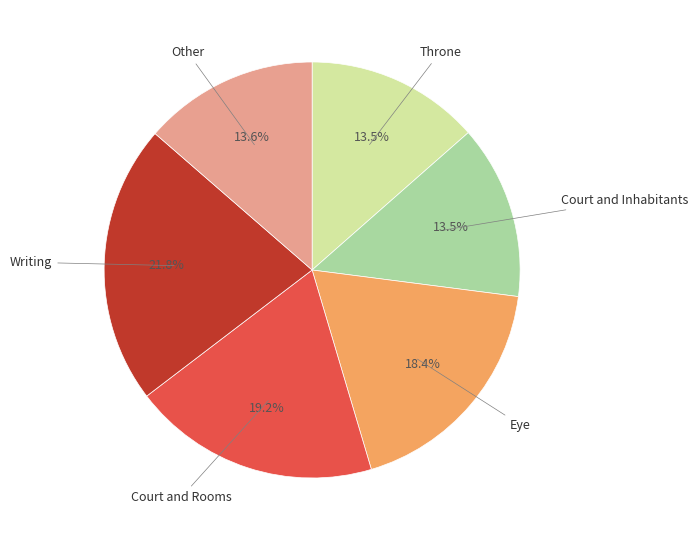

Does any single category account for the majority?

No